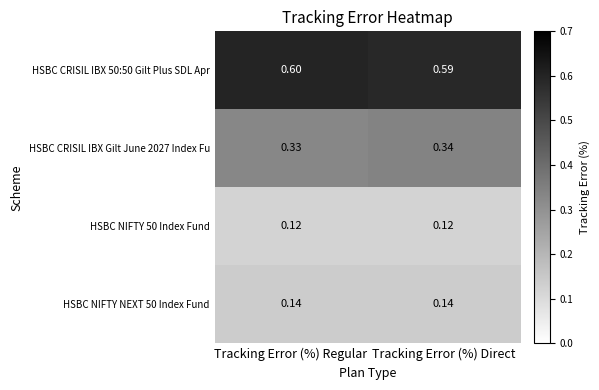

Is the value of HSBC NIFTY 50 Index Fund at Tracking Error (%) Direct greater than the value of HSBC CRISIL IBX 50:50 Gilt Plus SDL Apr at Tracking Error (%) Direct?

No